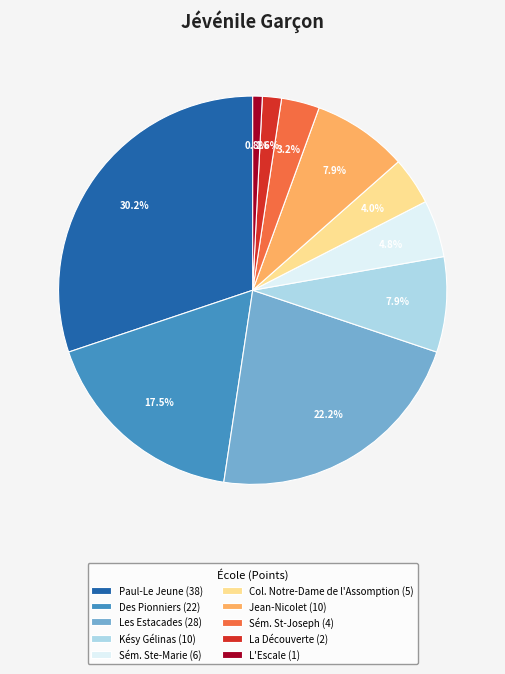

To the nearest percent, what portion does Les Estacades represent?

22%